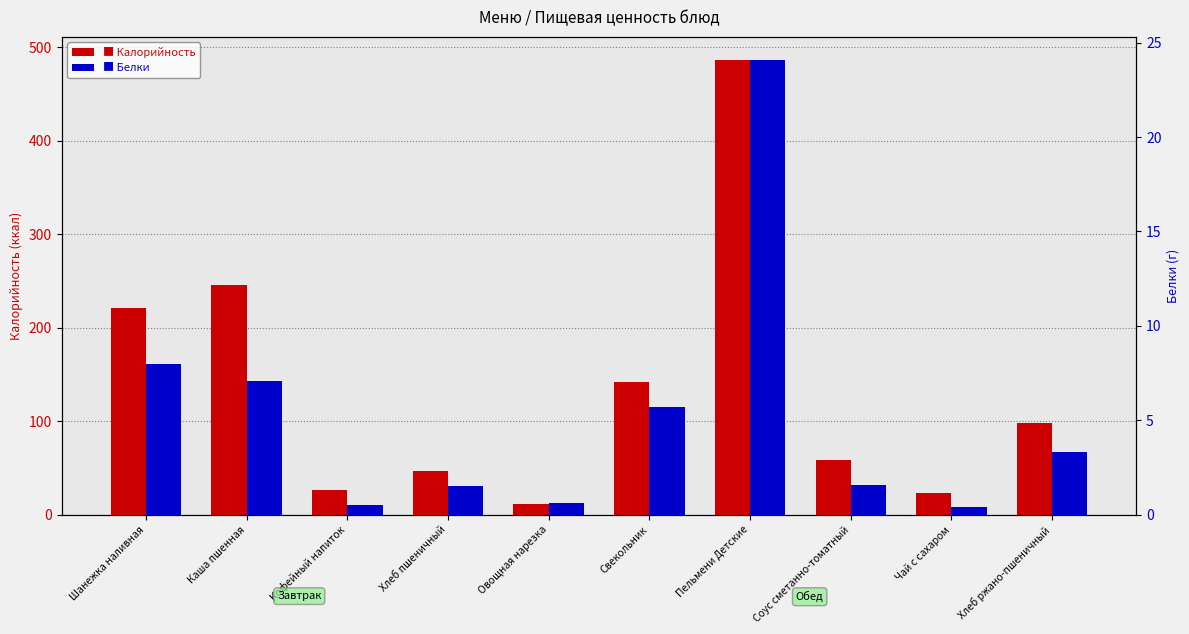

At which label is Калорийность closest to 249?

Каша пшенная